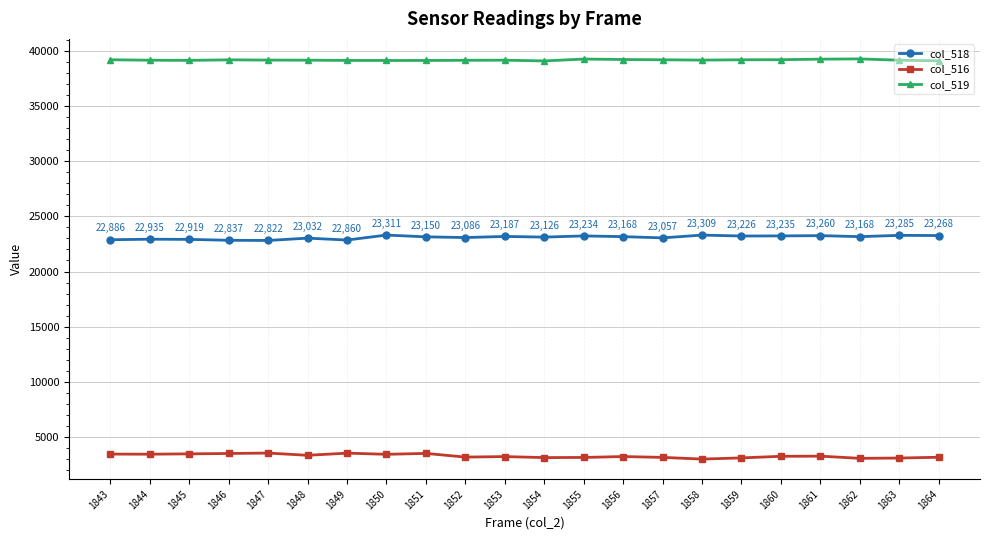

True or false: col_518 and col_516 intersect in this chart.

False